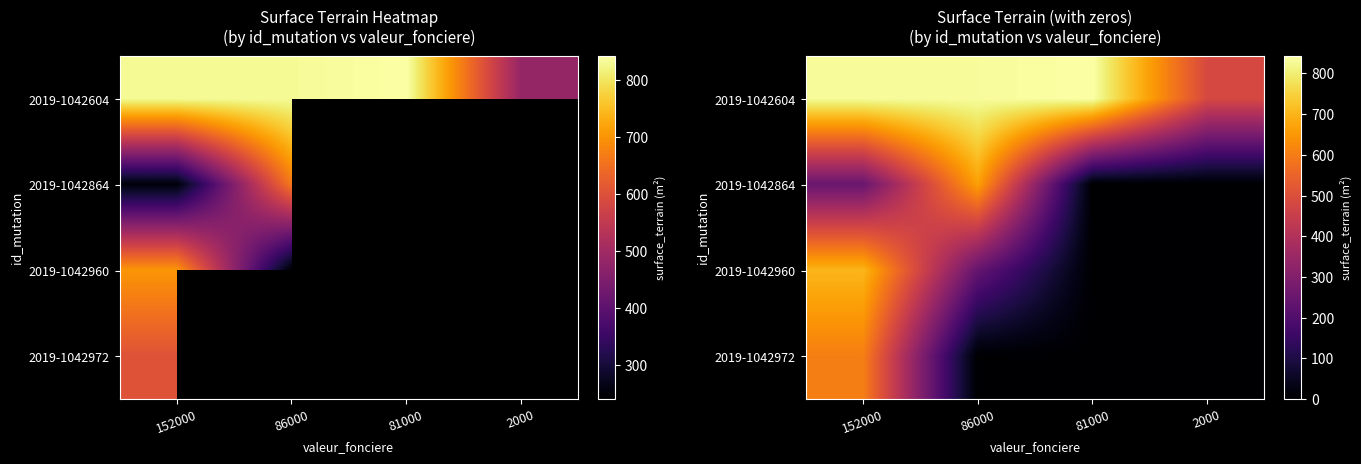

At which label does 2019-1042972 reach its peak?

152000